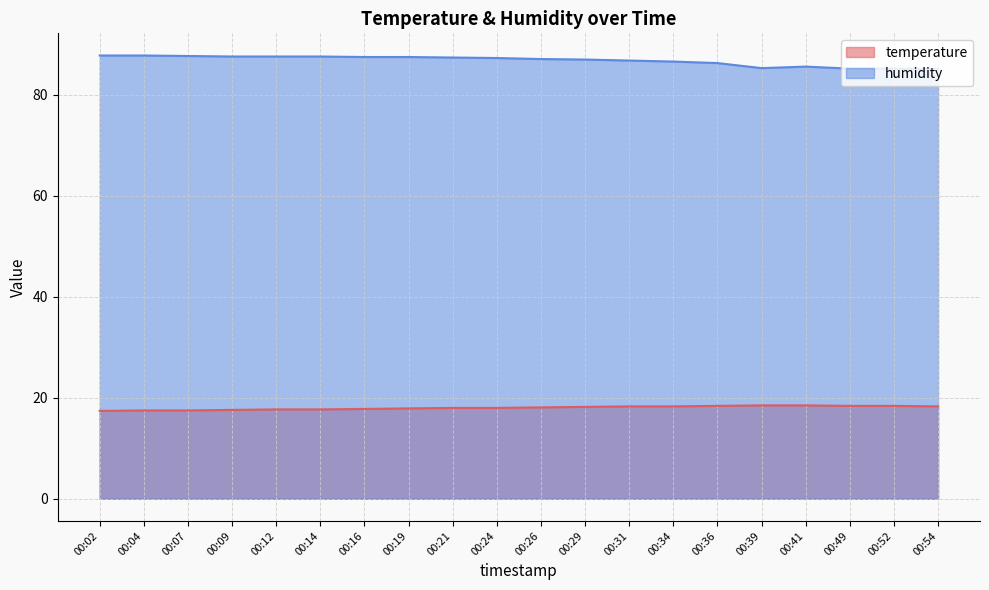

How many lines are shown in the chart?

2